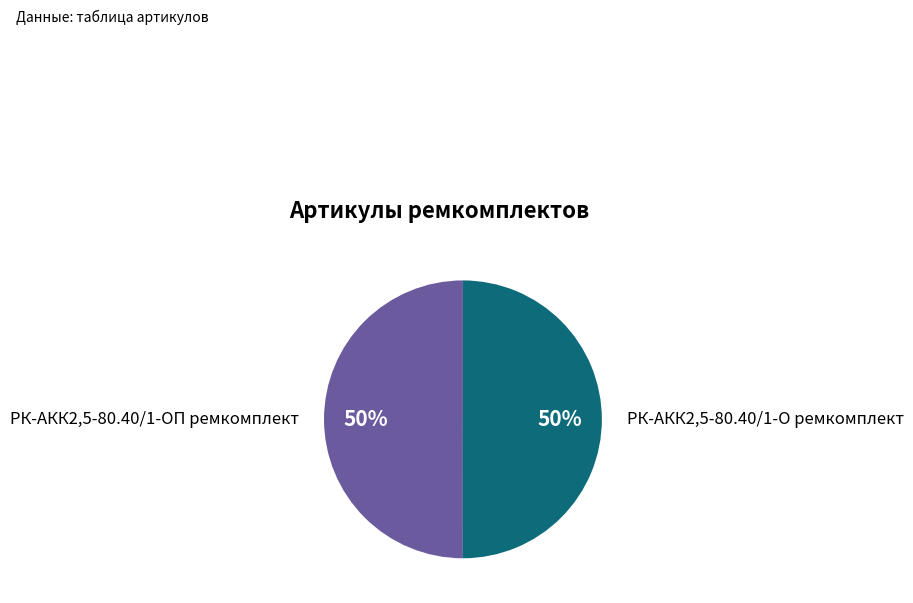

To the nearest percent, what is the average slice percentage?

50%